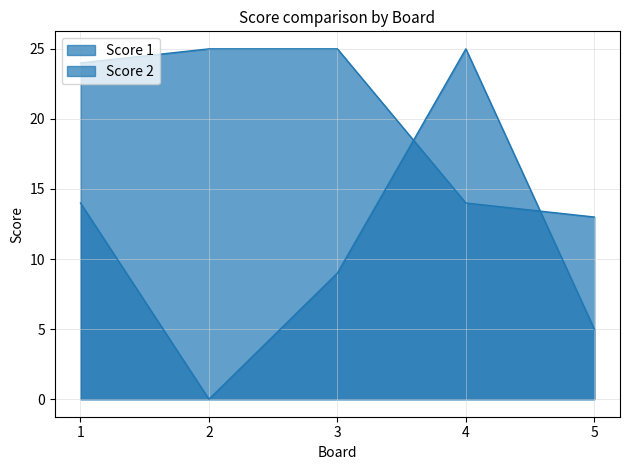

Between 2 and 5, which is larger?

2